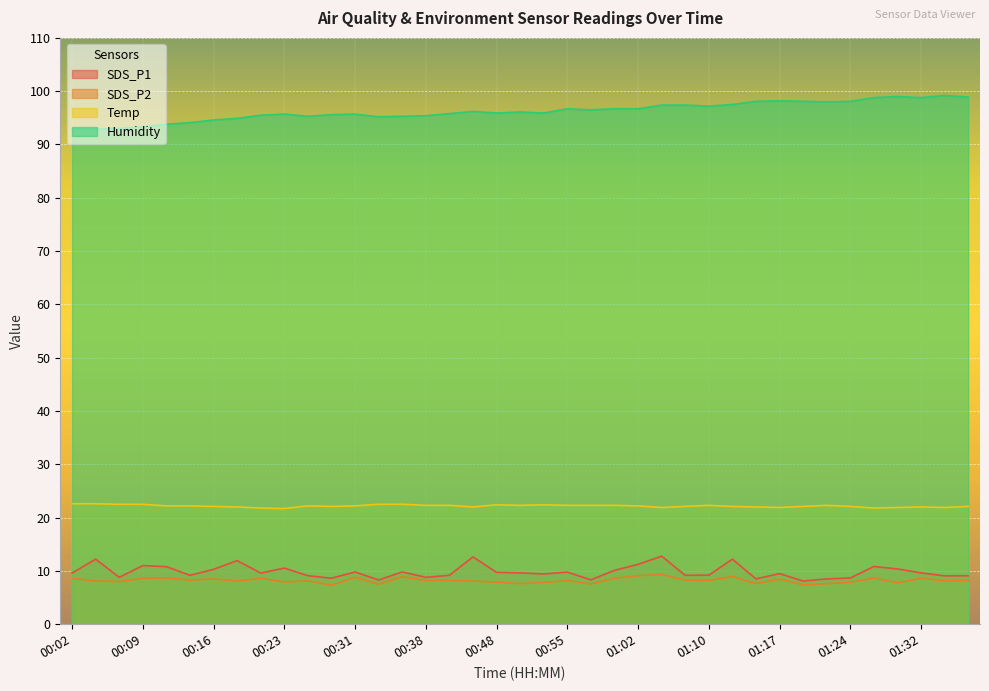

What is the label of the 16th point from the right?

01:00